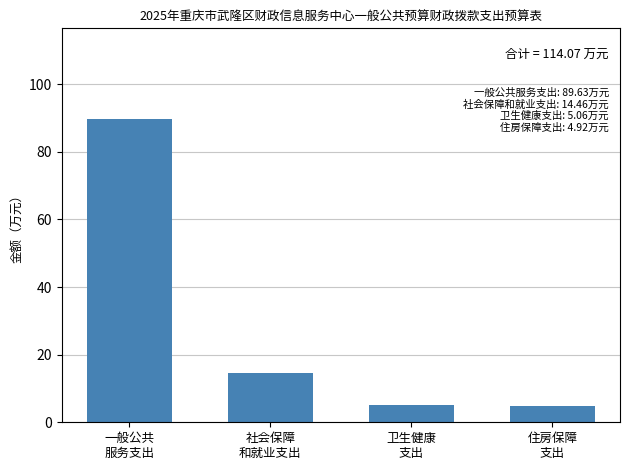

What is the minimum value shown in the chart?

4.9